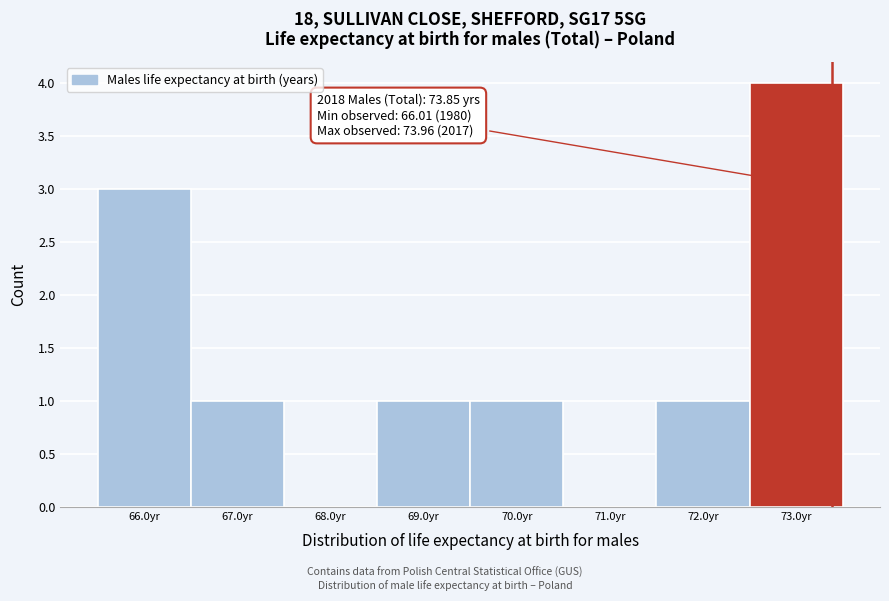

Reading left to right, extract all data points from this chart.

66.0yr=3	67.0yr=1	68.0yr=0	69.0yr=1	70.0yr=1	71.0yr=0	72.0yr=1	73.0yr=4